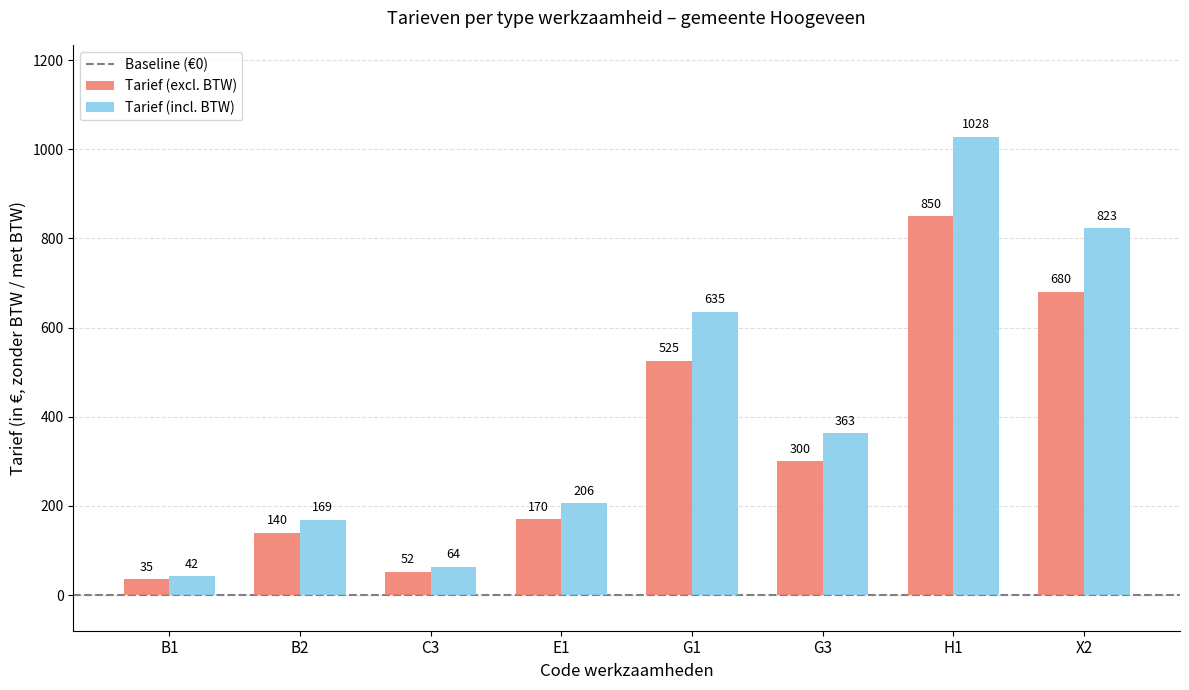

Where is Tarief (excl. BTW) nearest to the value 442?

G1